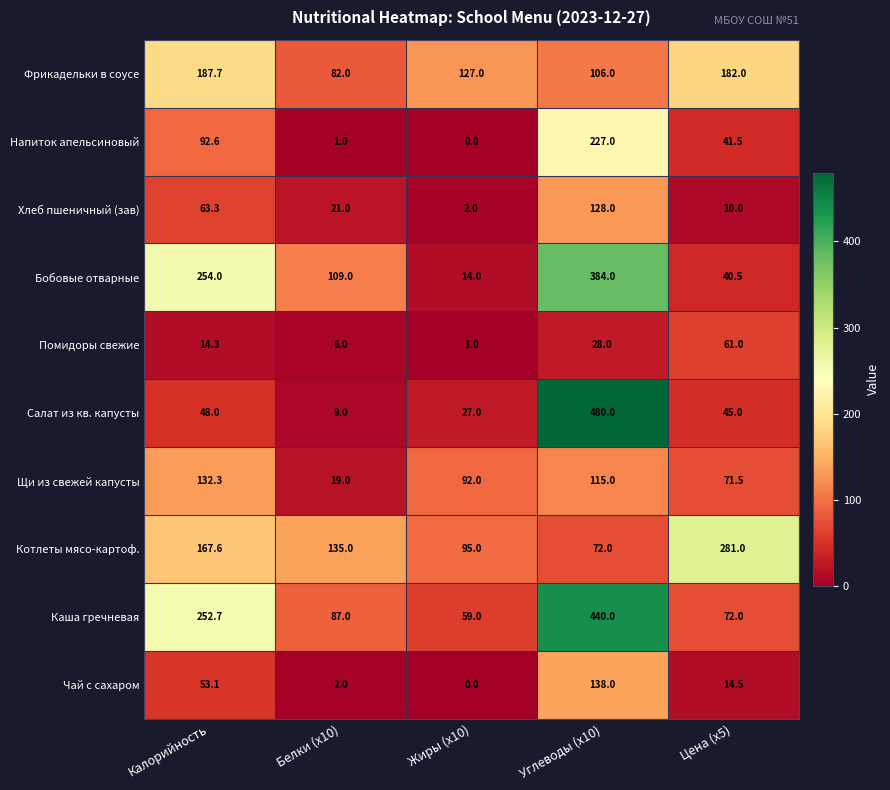

How many series are shown in this chart?

10